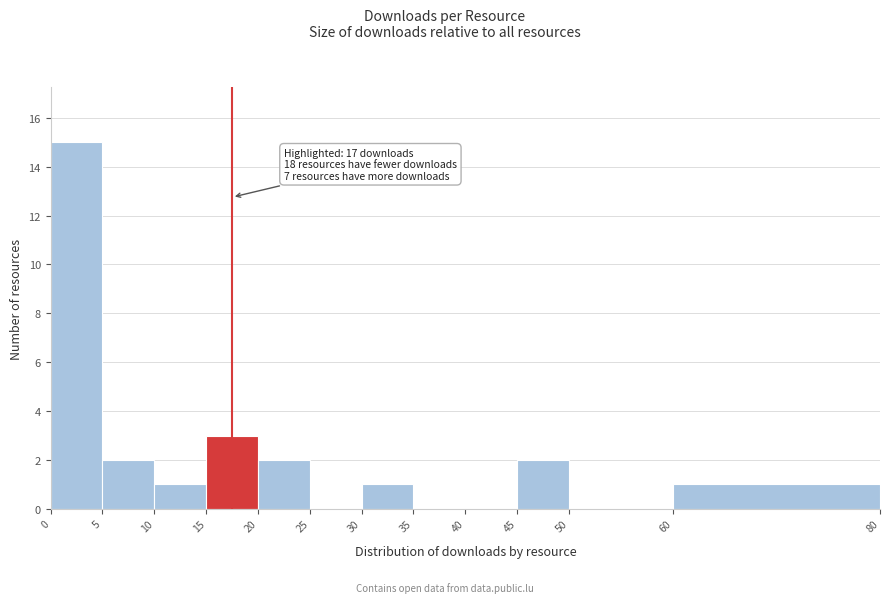

Over which range of the x-axis is the bar tallest?

0 to 5